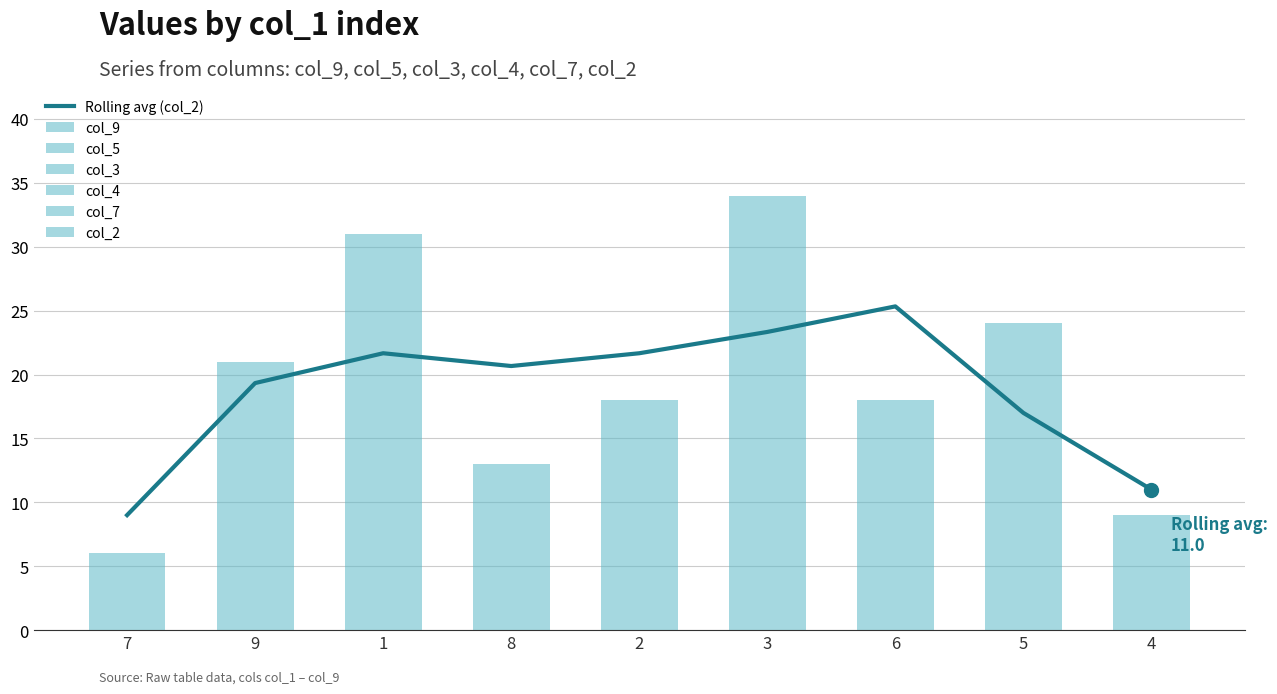

What is the total value across all series at 2?

18